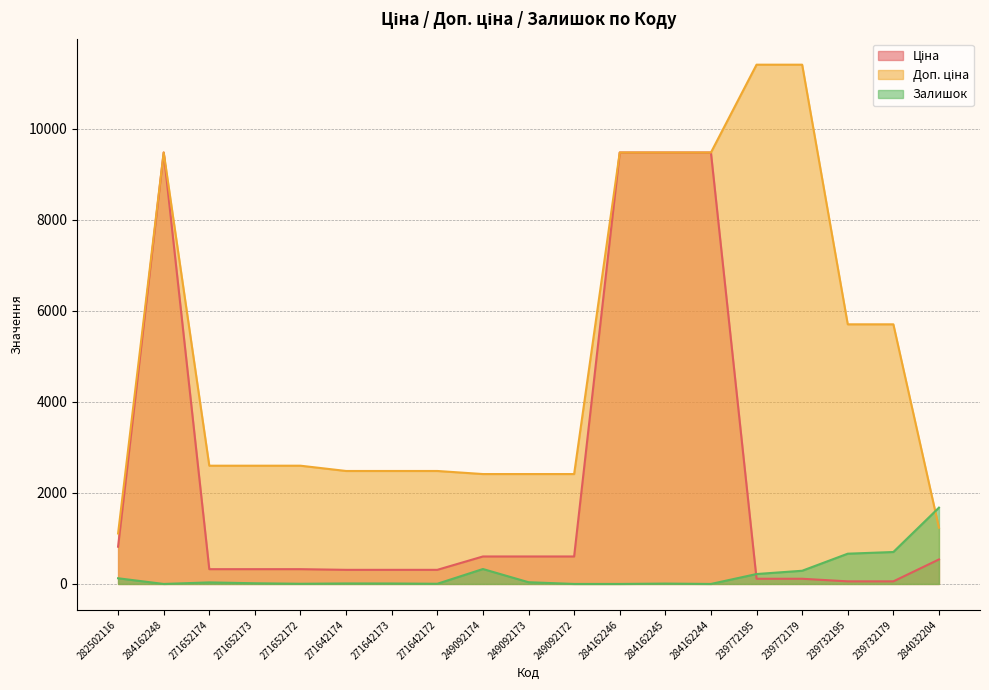

What is the total value across all series at 271642173?

2802.7